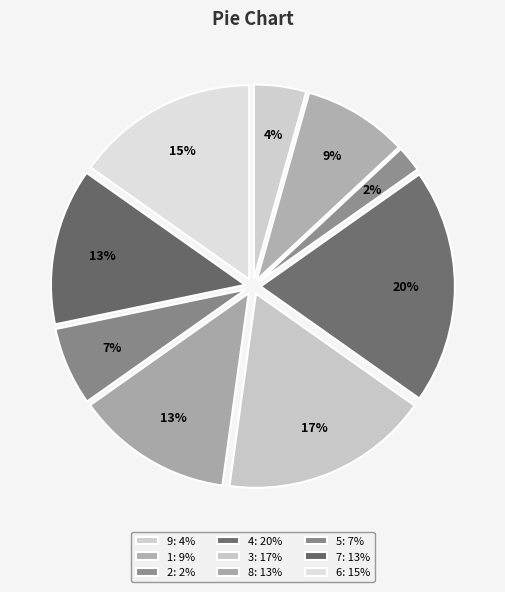

How many segments does this pie chart have?

9